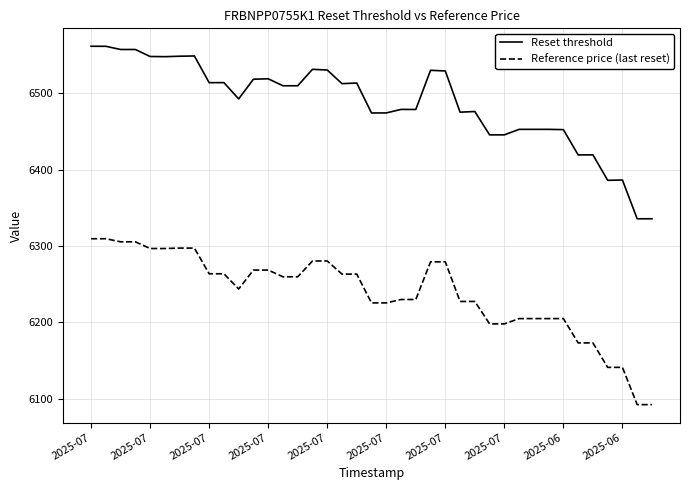

Which series has the largest total across all categories?

Reset threshold